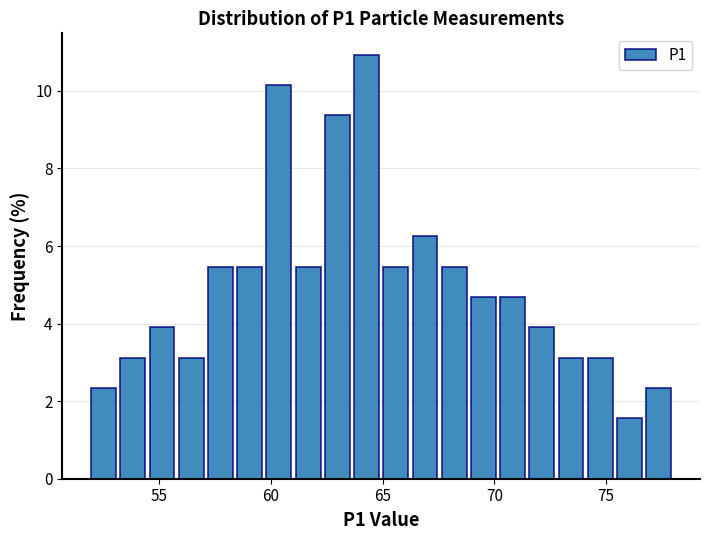

Read against the x-axis, roughly where is the centre of the tallest bar?

64.5